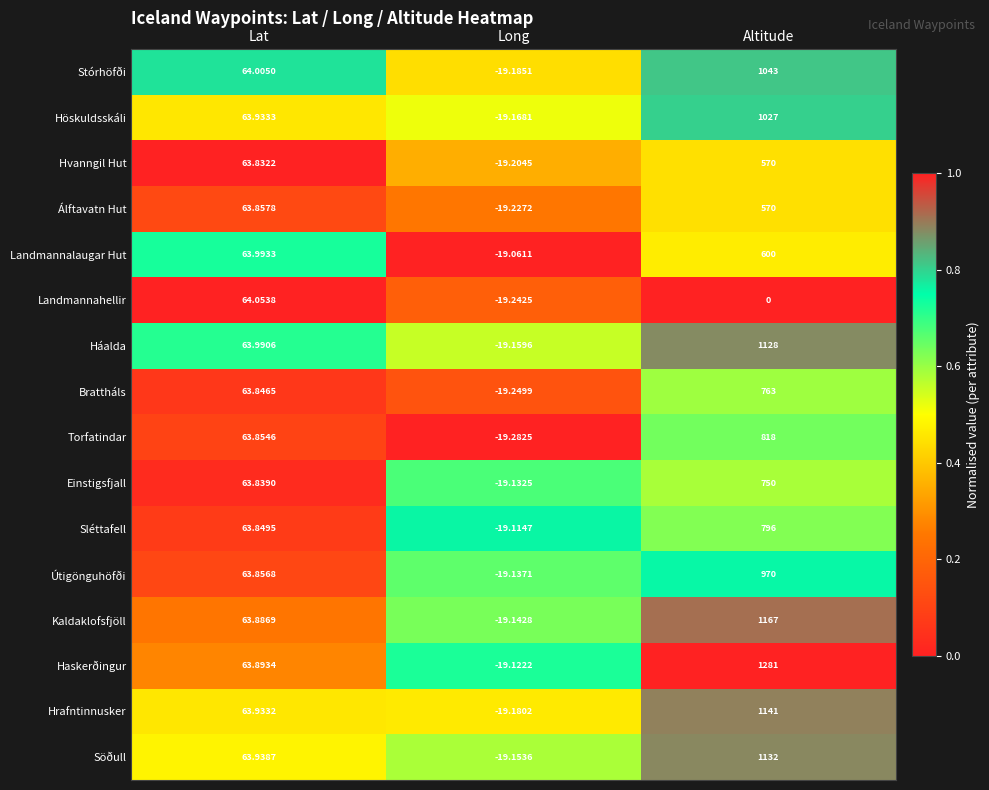

Which series has the largest total across all categories?

Haskerðingur